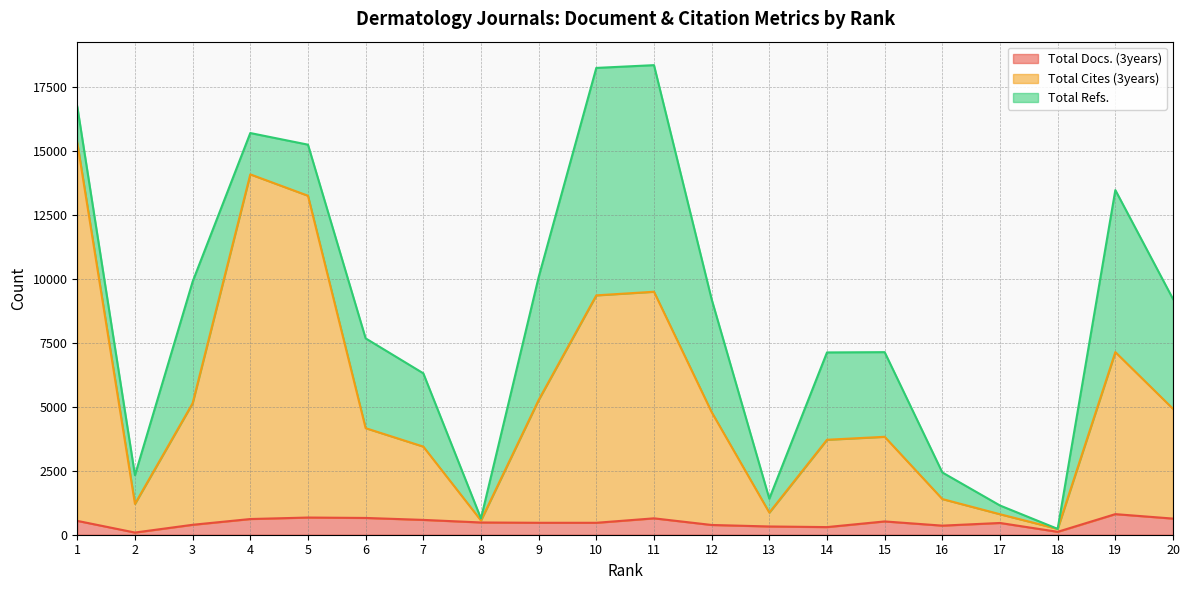

How many data points in Total Docs. (3years) are above 478?

9